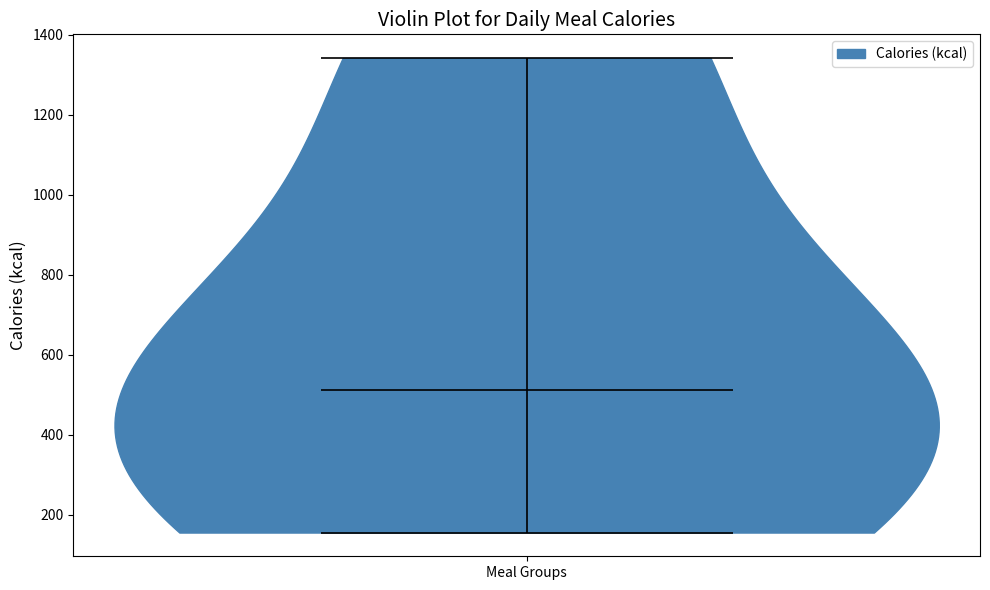

Read this violin plot against the y-axis: where its median line is, and the lowest and highest points the violin reaches. The values are not printed on the chart, so give them approximately, as read against the axis.

median line 520, lowest point 160, highest point 1340